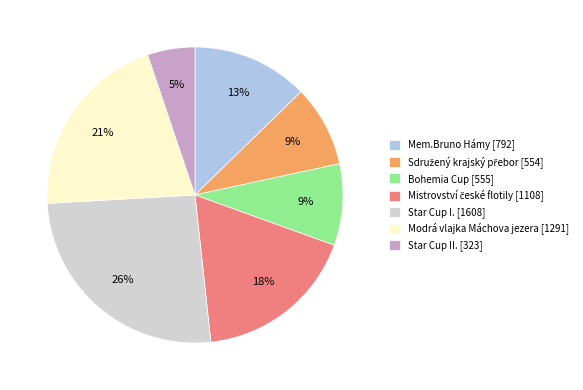

Is there a majority slice in this chart?

No